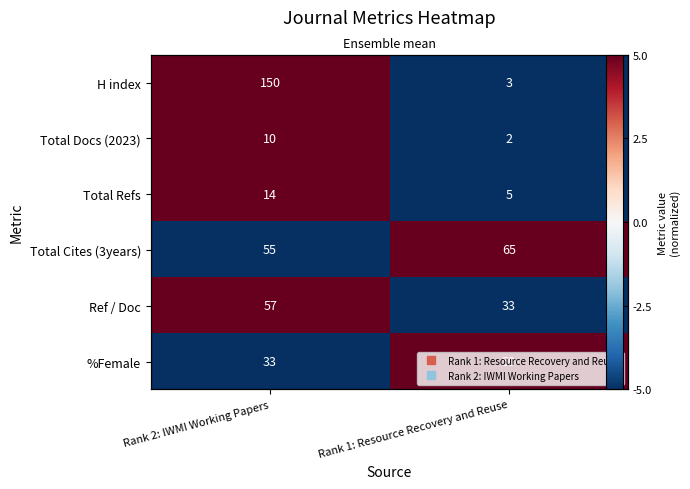

The Total Cites (3years) series shows 5 at Rank 1: Resource Recovery and Reuse. True or false?

True